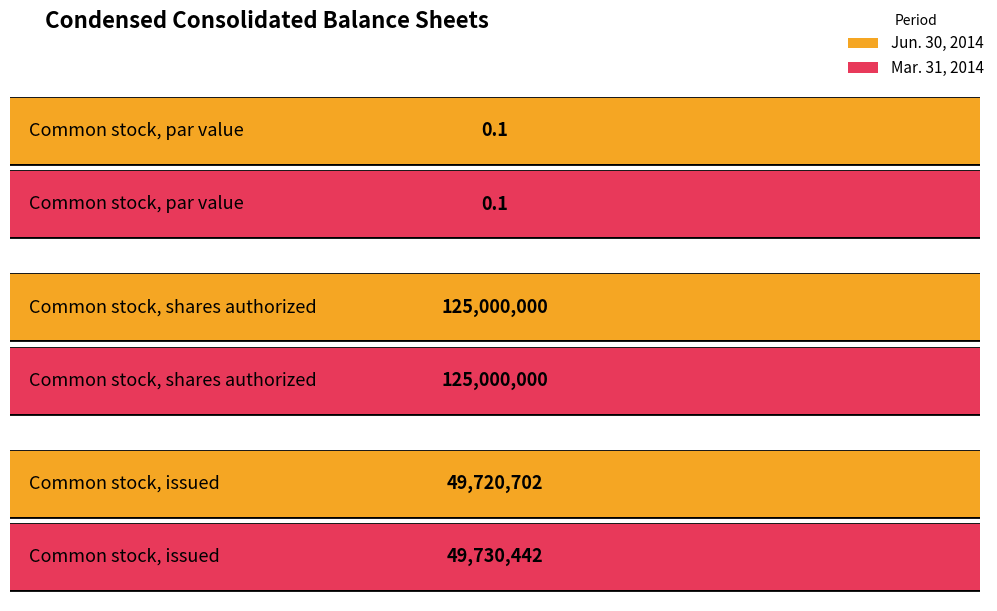

At which category is the sum across all series the highest?

Common stock, shares authorized